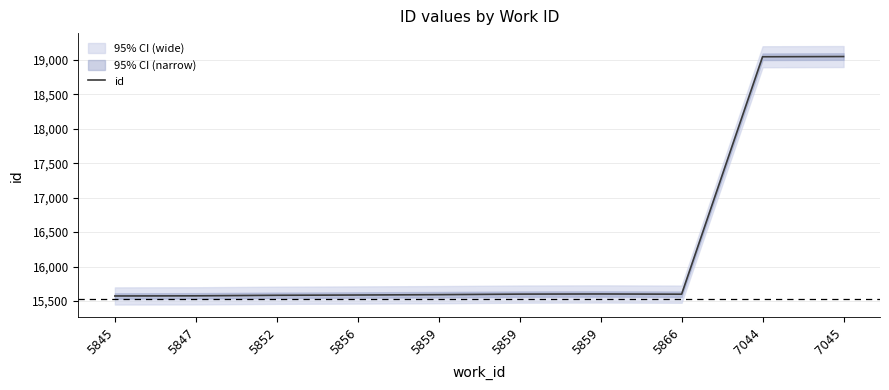

Which label corresponds to the largest value in the chart?

7045